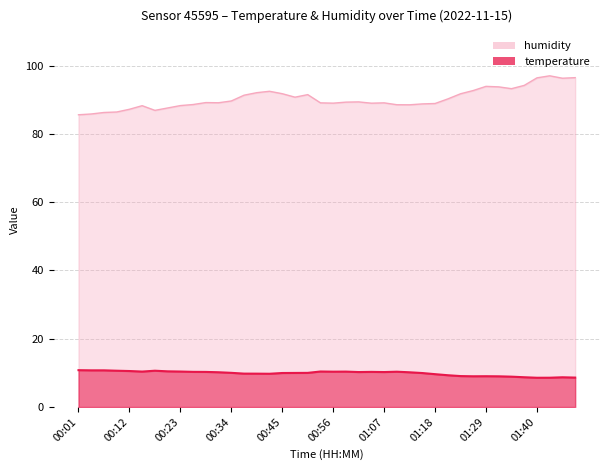

At which category does humidity reach its first local peak?

00:15